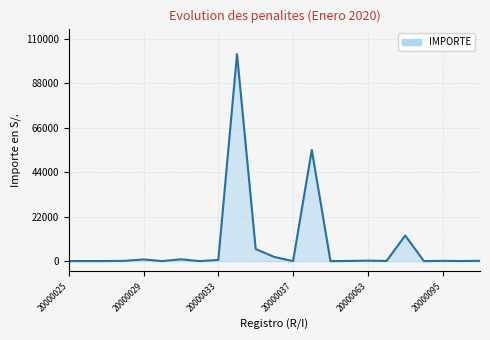

How many lines are shown in the chart?

1